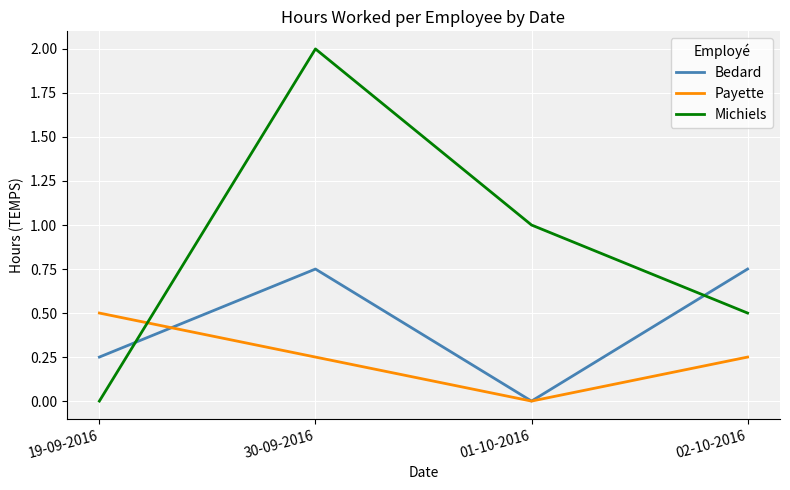

What is the maximum value for Michiels?

2.0